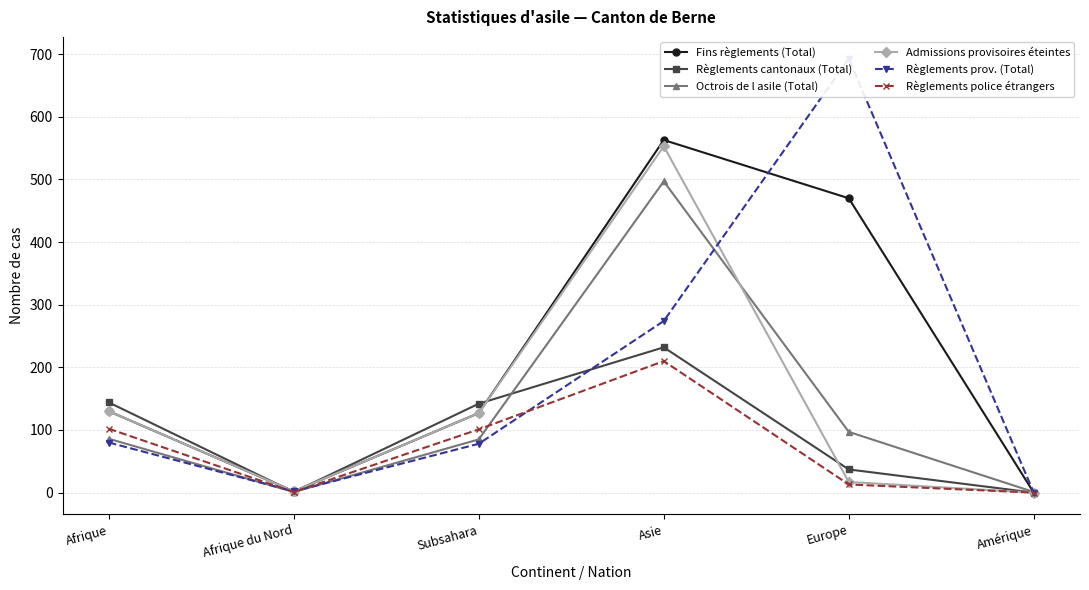

What value does the Règlements prov. (Total) series have at Europe?

693